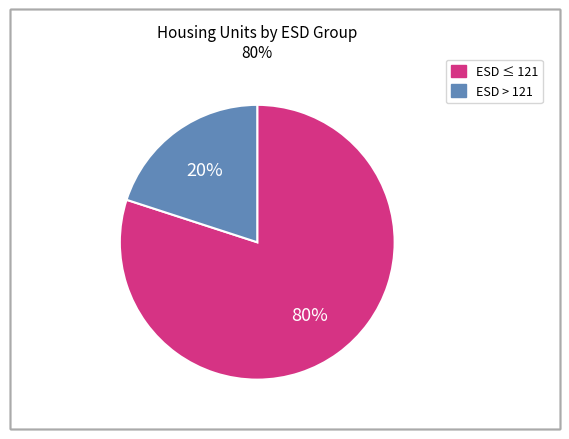

To the nearest percent, what is the difference between the largest and smallest slice percentages?

60%